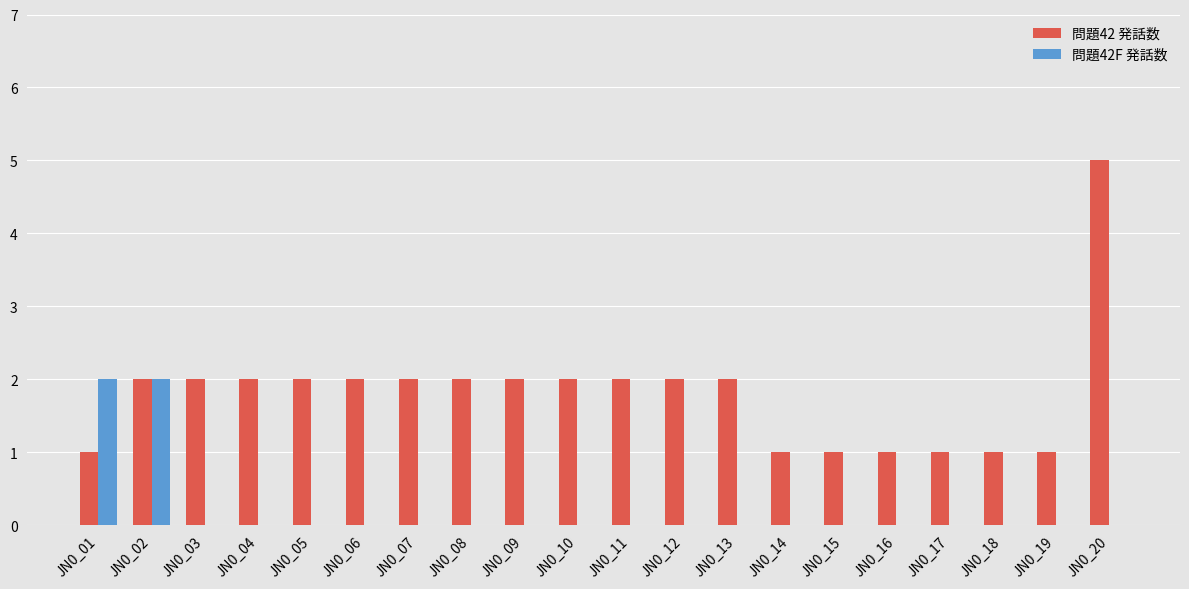

The 問題42F 発話数 series shows 1 at JN0_04. True or false?

False